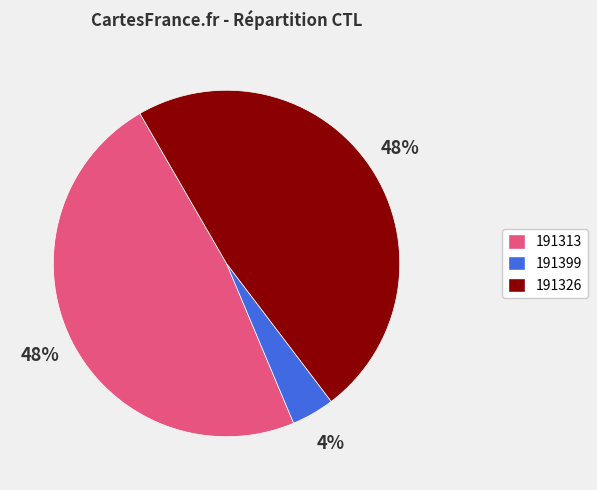

Is the sum of 191399 and 191326 greater than half?

Yes